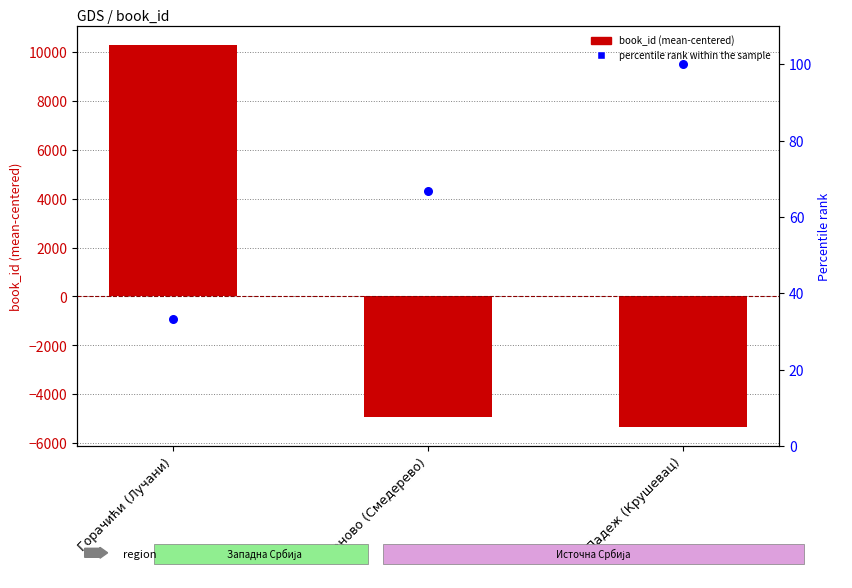

Which series has the largest total across all categories?

percentile rank within the sample